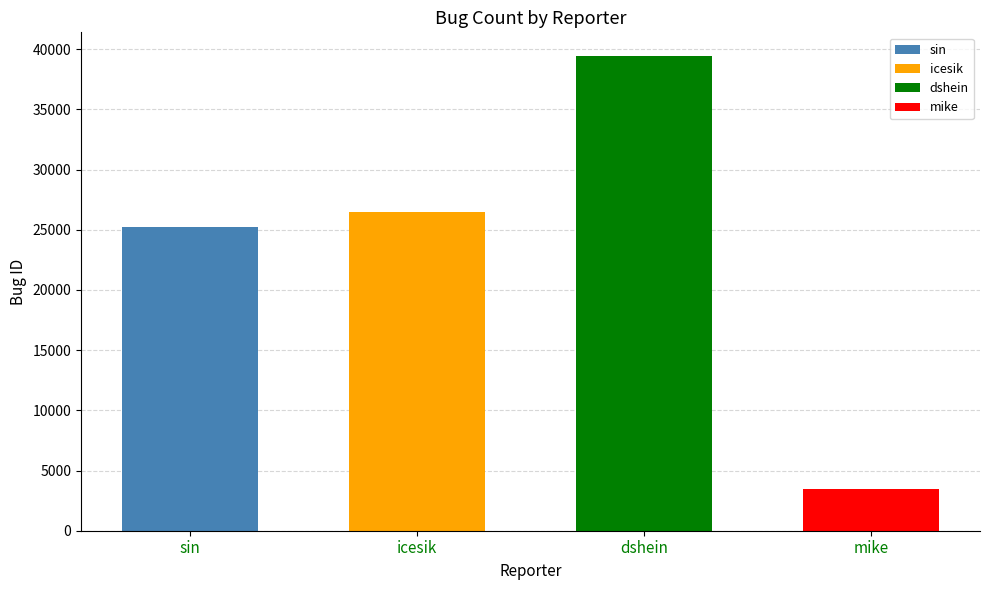

What is the label of the 3rd bar from the left?

dshein